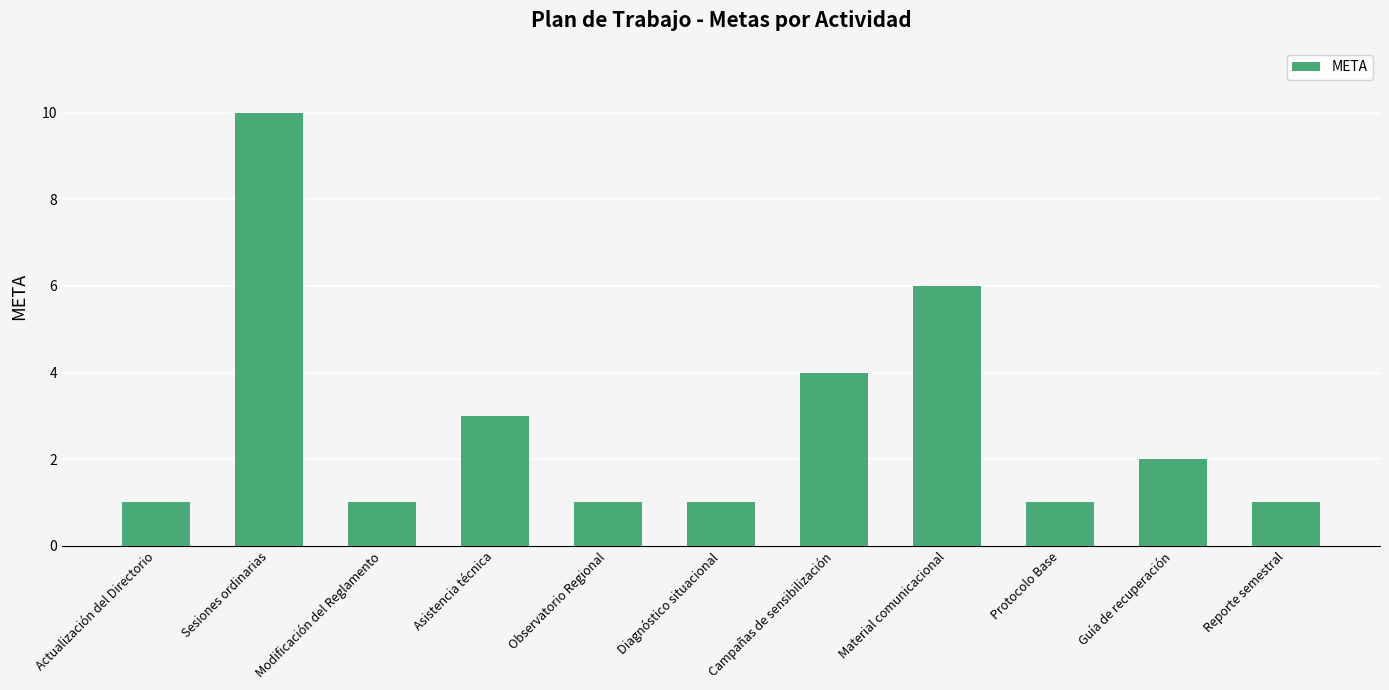

What is the sum of the values at Diagnóstico situacional and Reporte semestral?

2